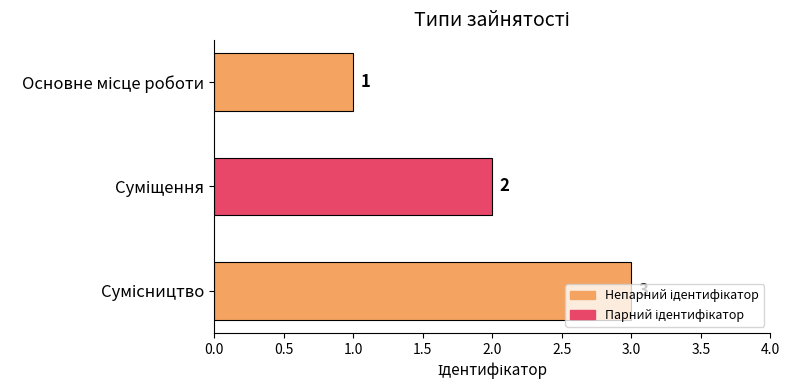

What is the greatest value displayed?

3